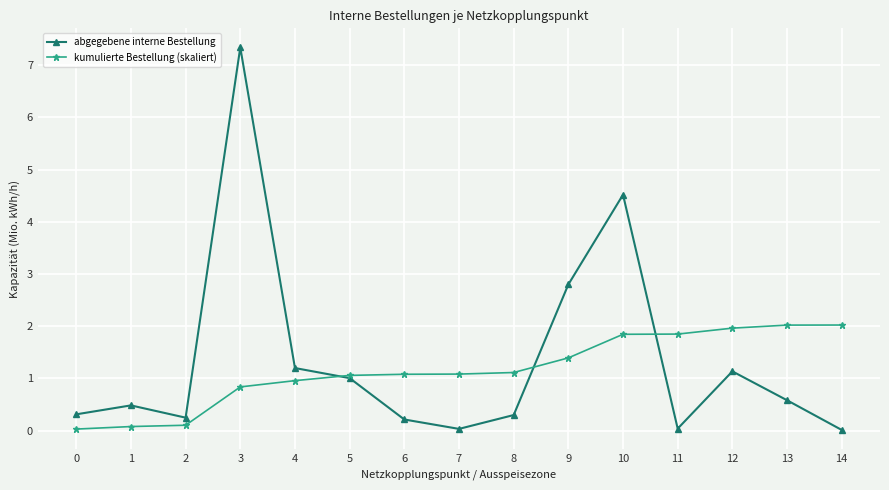

Is it true that kumulierte Bestellung (skaliert) equals 1.1 at 8?

True